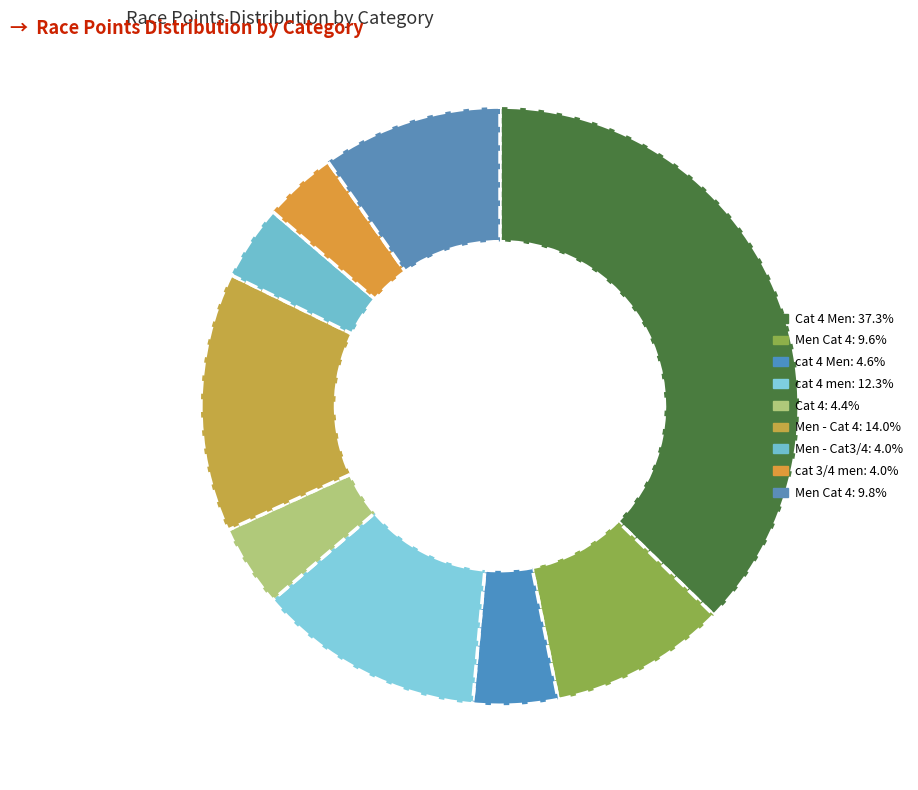

To the nearest percent, what is the average slice percentage?

11%